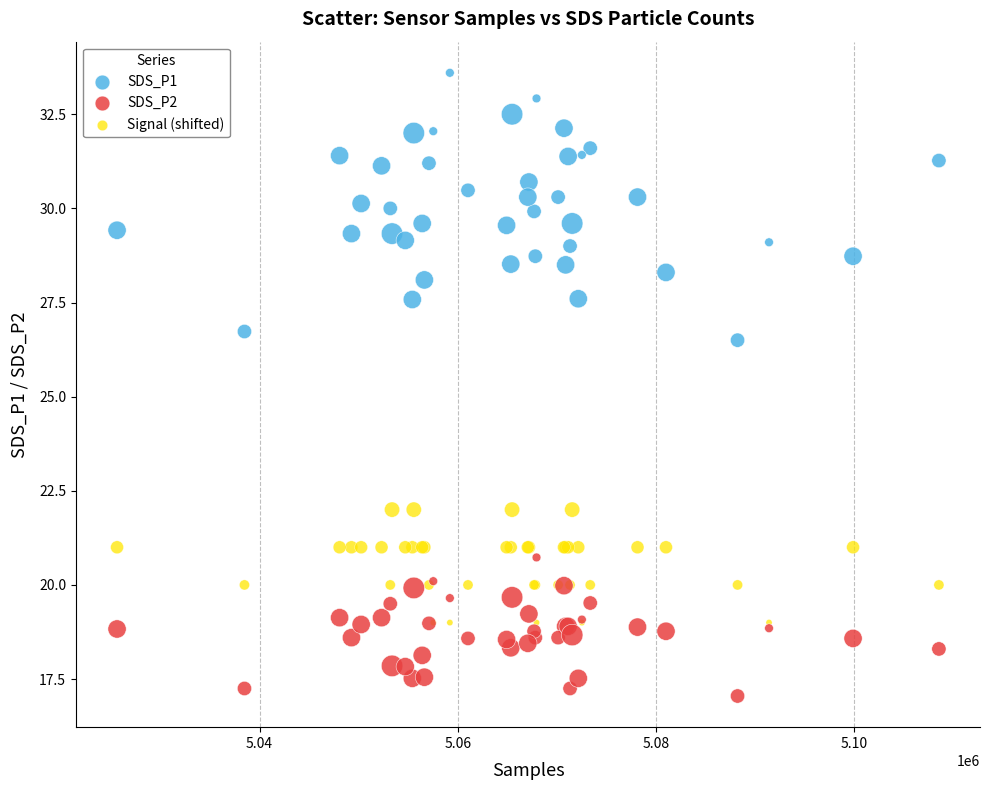

Across all series, what Y value is closest to 25?

26.5